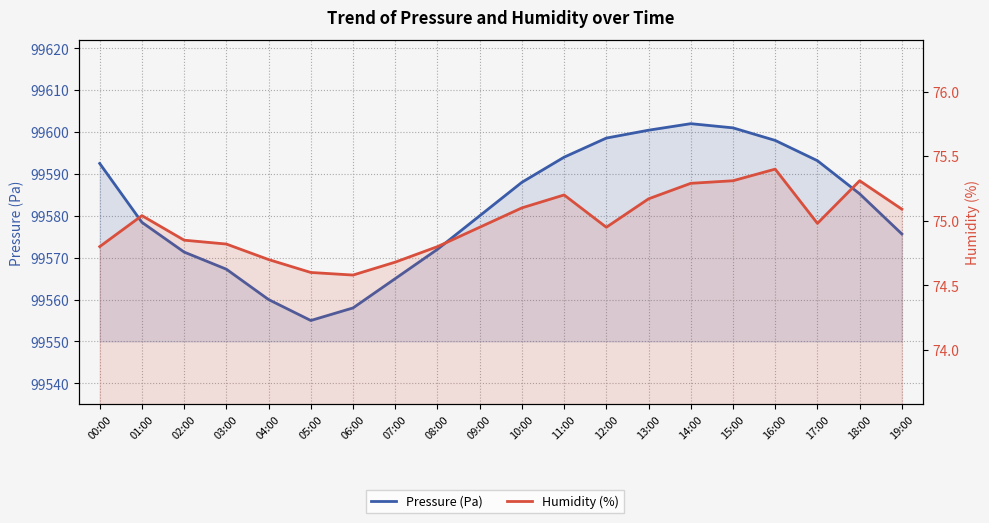

Reading right to left, transcribe all the data shown in this chart.

Pressure (Pa): 99575.7	99585.2	99593.2	99598.0	99601.0	99602.0	99600.4	99598.6	99594.0	99588.0	99580.0	99572.0	99565.0	99558.0	99555.0	99560.0	99567.2	99571.3	99578.4	99592.5
Humidity (%): 75.1	75.3	75.0	75.4	75.3	75.3	75.2	75.0	75.2	75.1	75.0	74.8	74.7	74.6	74.6	74.7	74.8	74.8	75.0	74.8